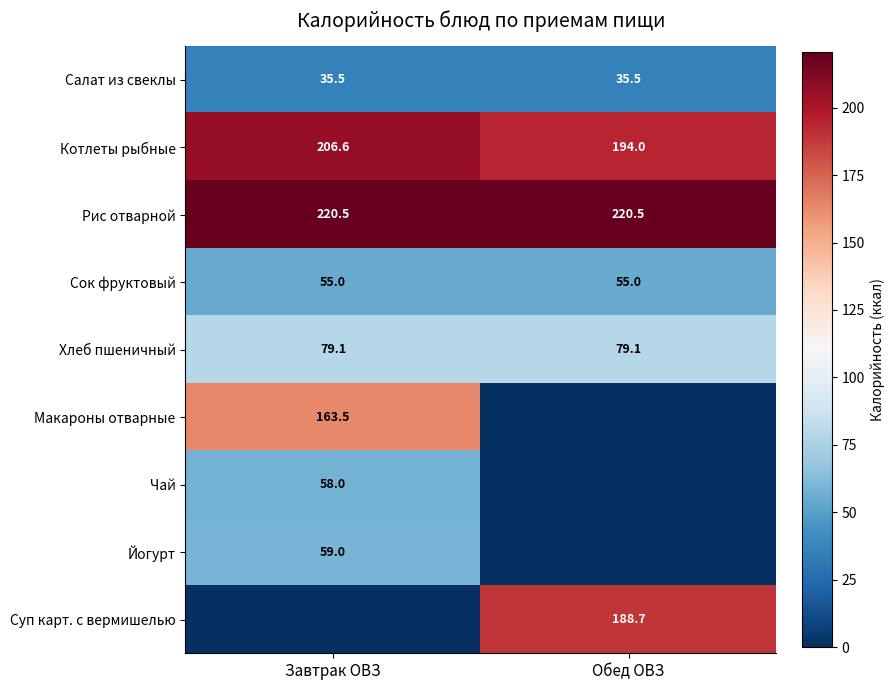

Is the value of Салат из свеклы at Завтрак ОВЗ greater than the value of Хлеб пшеничный at Обед ОВЗ?

No